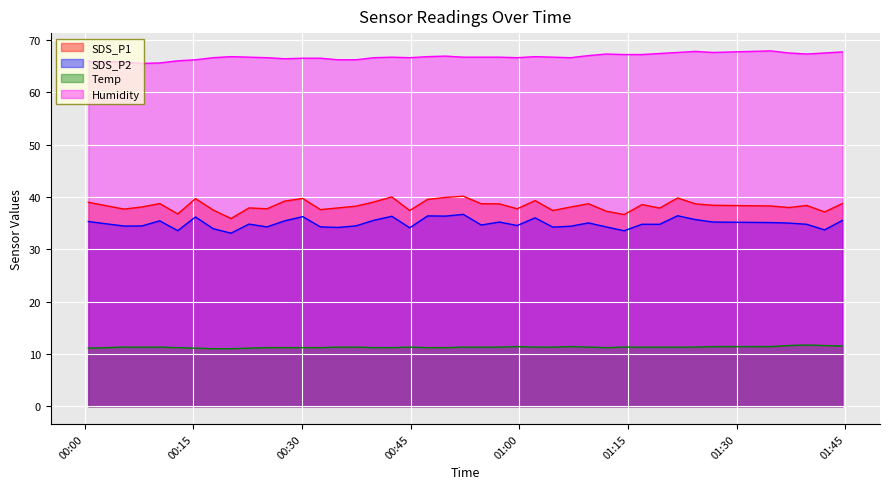

The value of SDS_P2 at 2022/03/30 01:19:22 is 56.5. True or false?

False